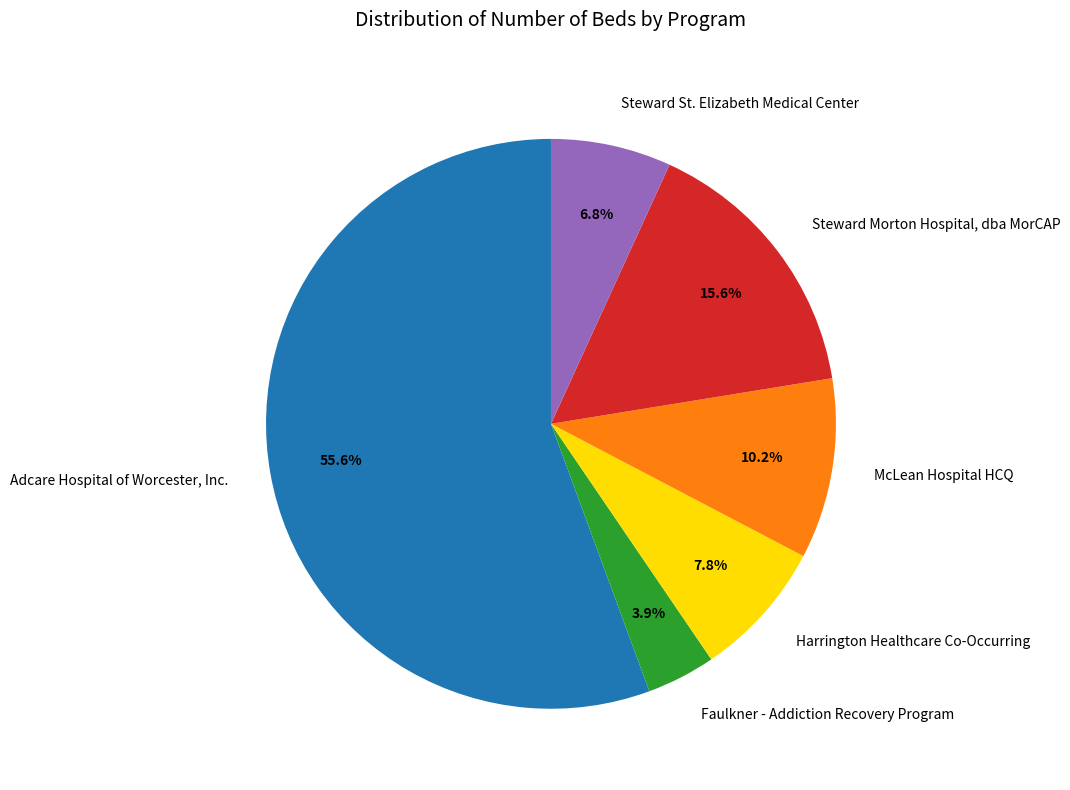

The Steward Morton Hospital, dba MorCAP slice represents 16% of the pie. True or false?

True